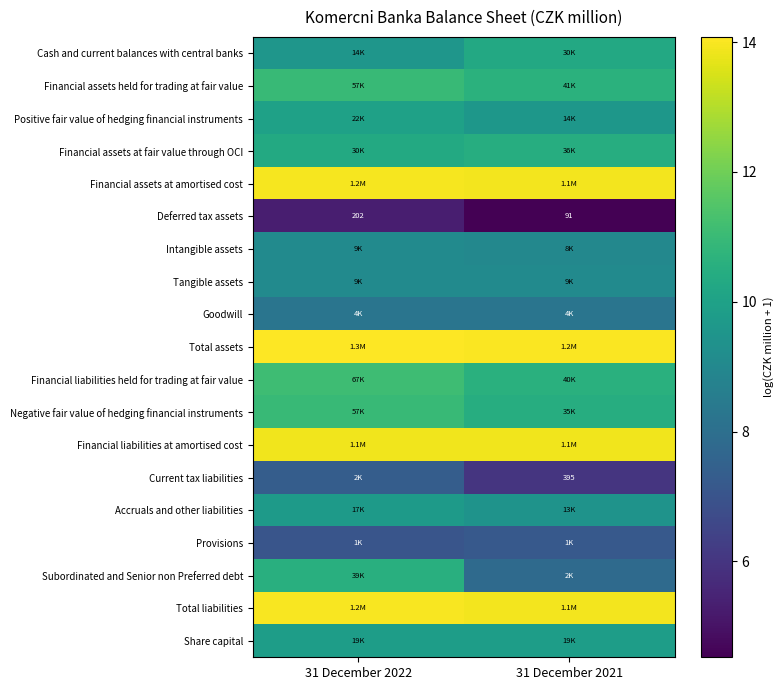

What is the difference between the Cash and current balances with central banks values at 31 December 2022 and 31 December 2021?

0.7